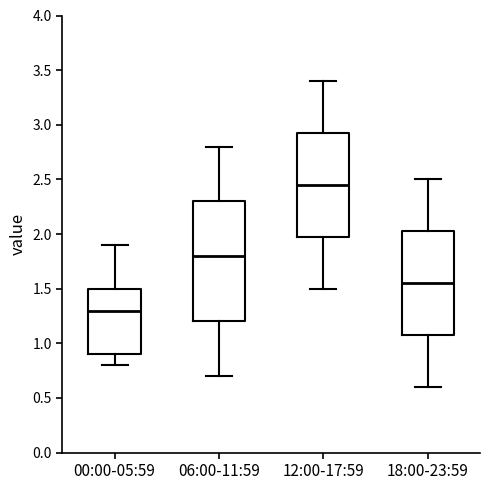

Where does the lower whisker of the box for 18:00-23:59 end on the y-axis? The values are not printed on the chart, so give them approximately, as read against the axis.

0.60